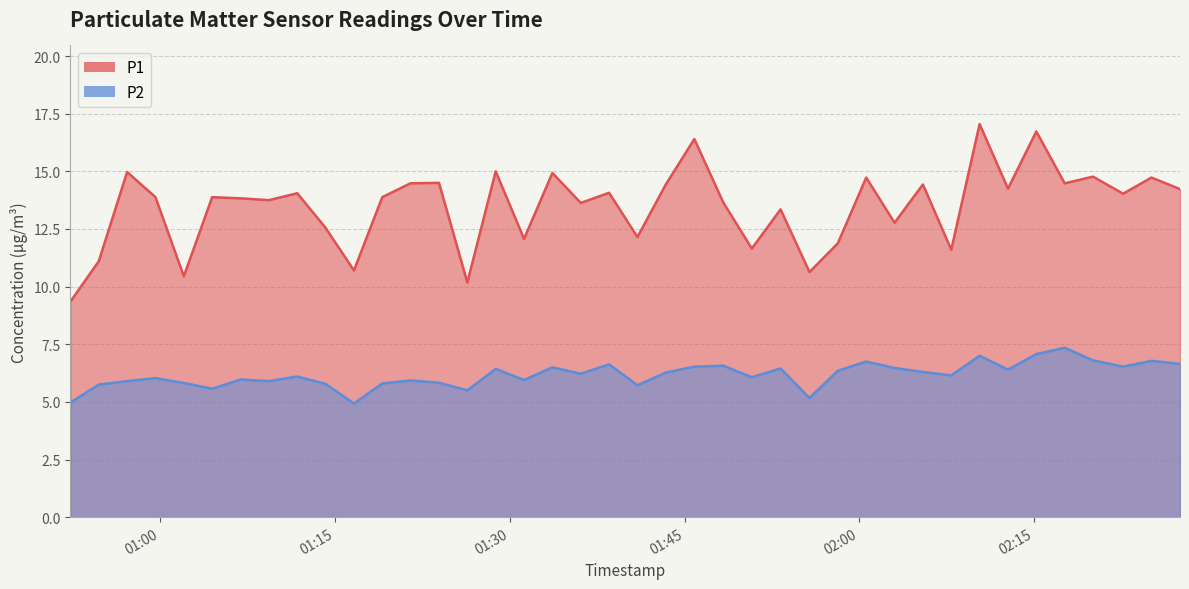

At which category is the sum across all series the highest?

2024-03-23T02:10:19